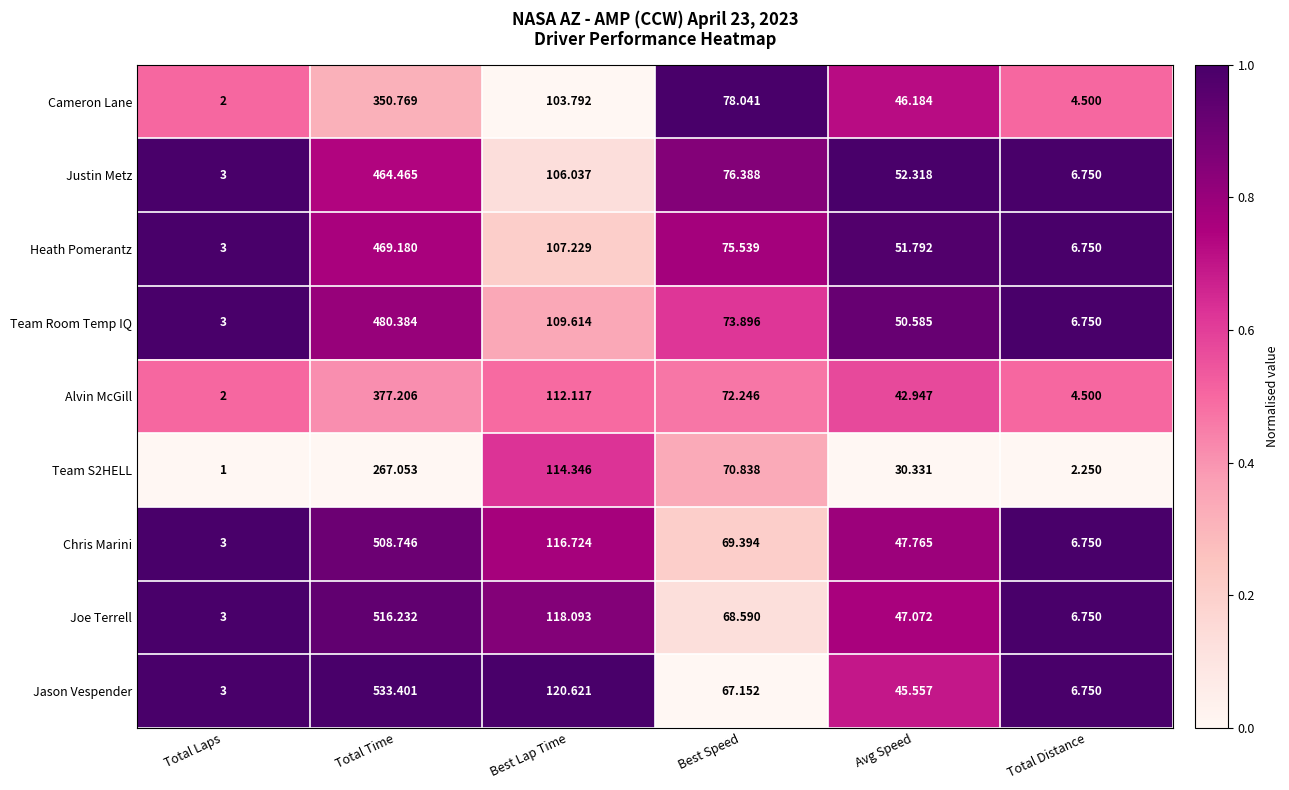

At which category is the sum across all series the highest?

Total Time